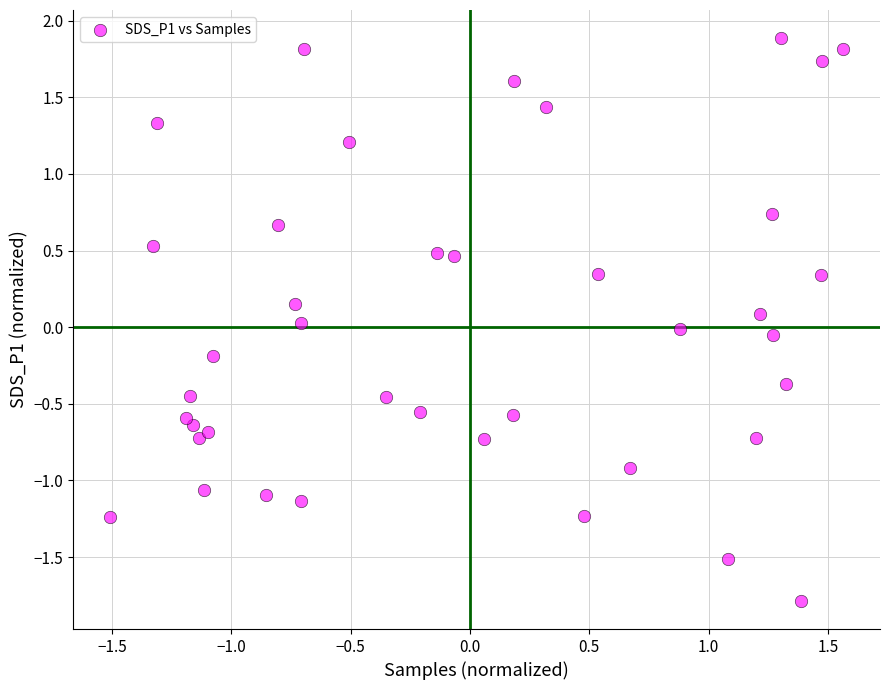

What is the range of Y values (max minus min)?

3.7